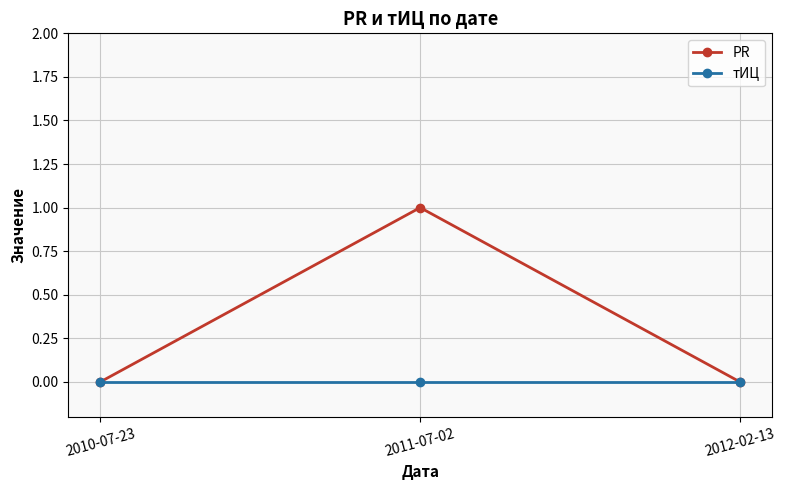

What is the label of the 1st point from the right?

2012-02-13